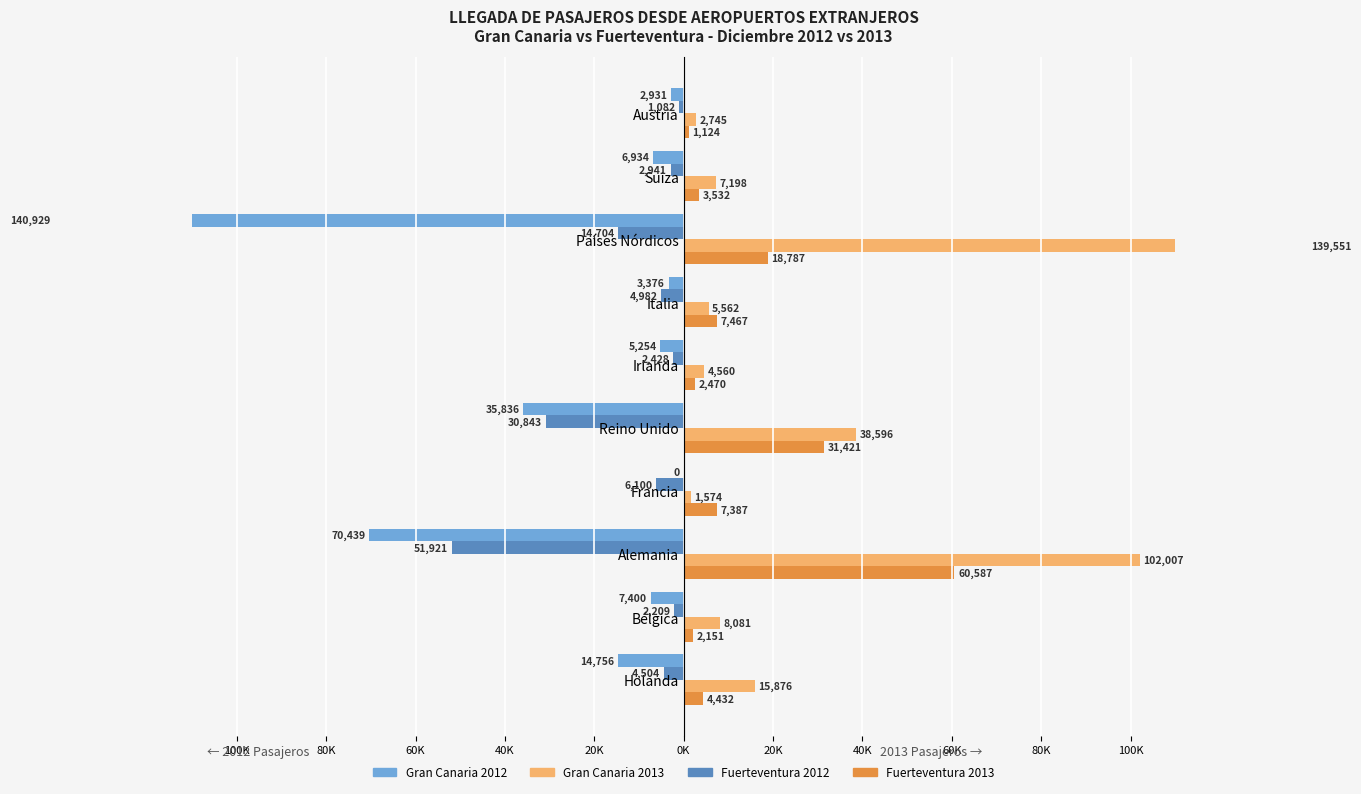

How many series are shown in this chart?

4